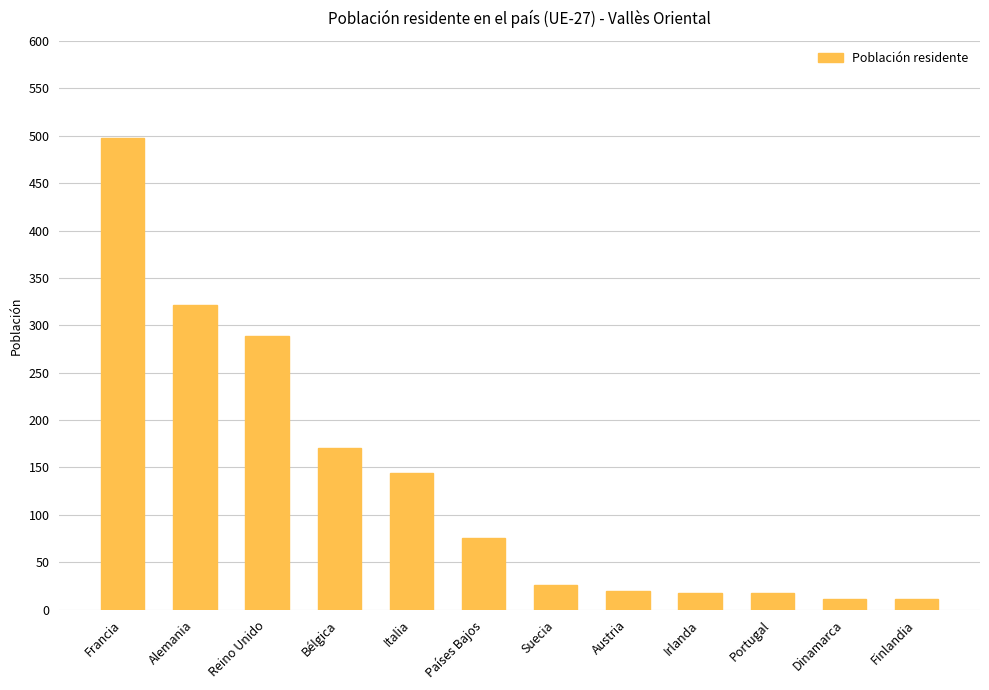

The chart shows a value of 85 at Italia. True or false?

False